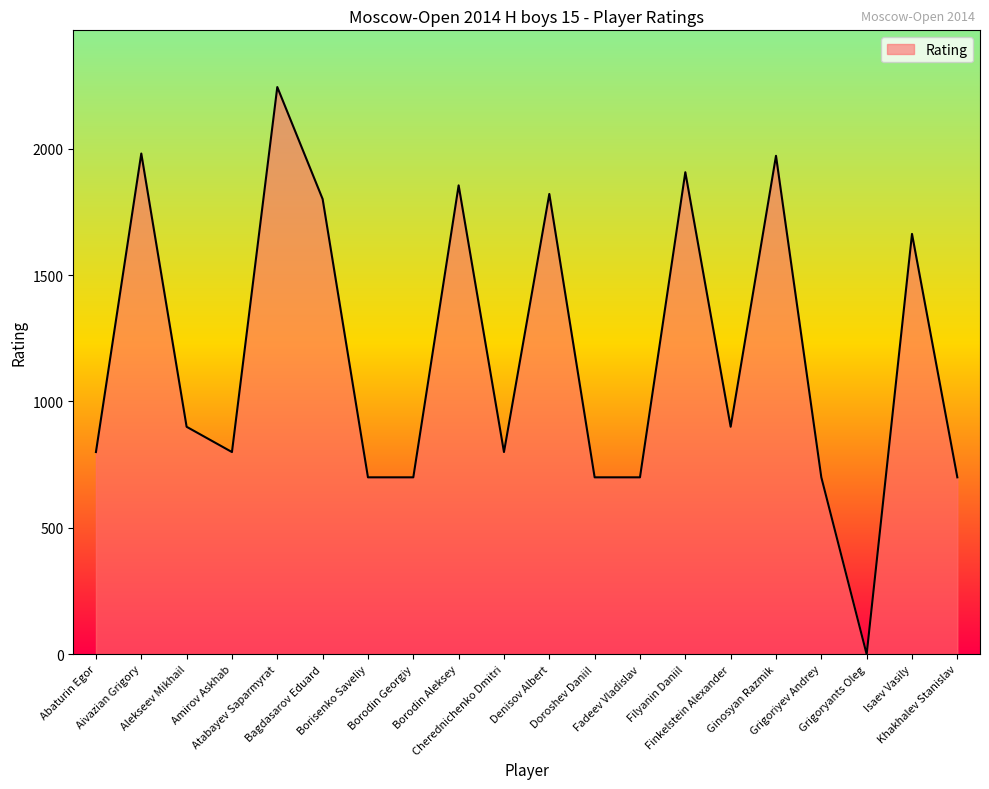

What is the maximum value shown in the chart?

2244